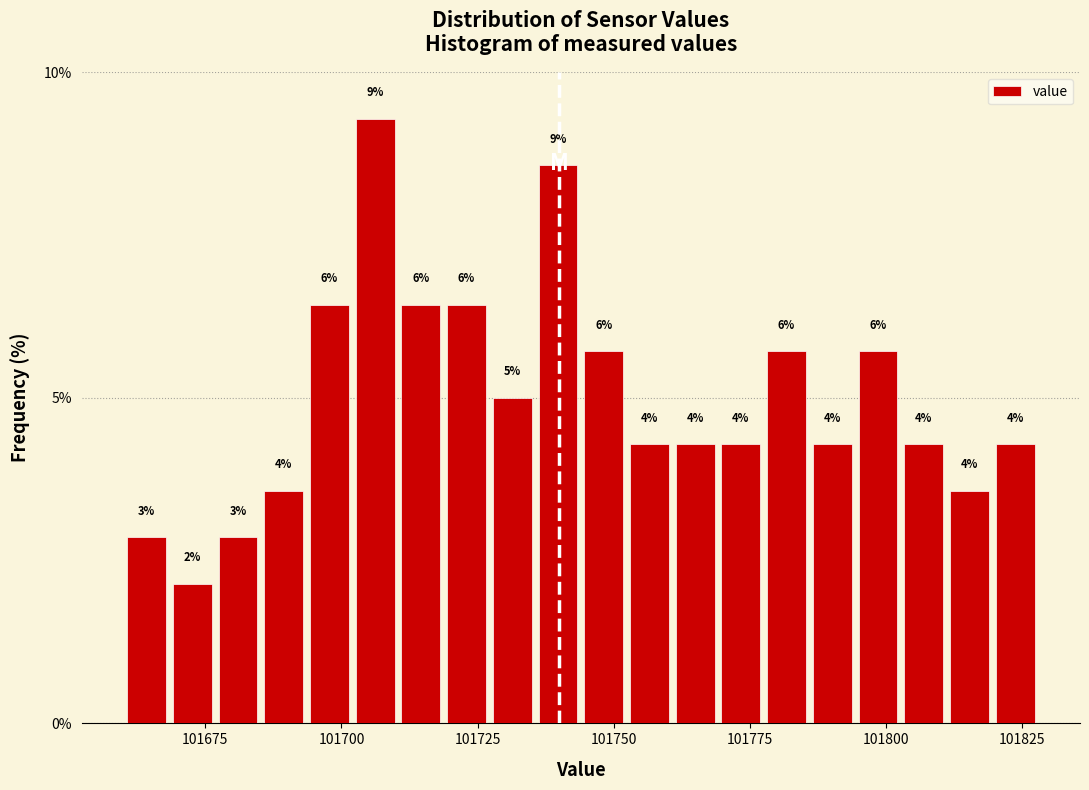

Around what value on the x-axis is the tallest bar? Give the approximate position of its centre, as read against the axis.

101705